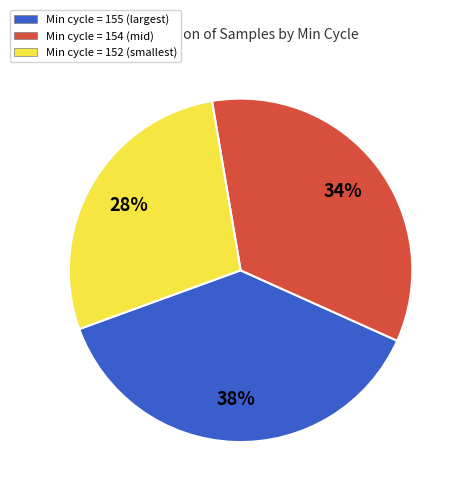

To the nearest percent, what is the average slice percentage?

33%